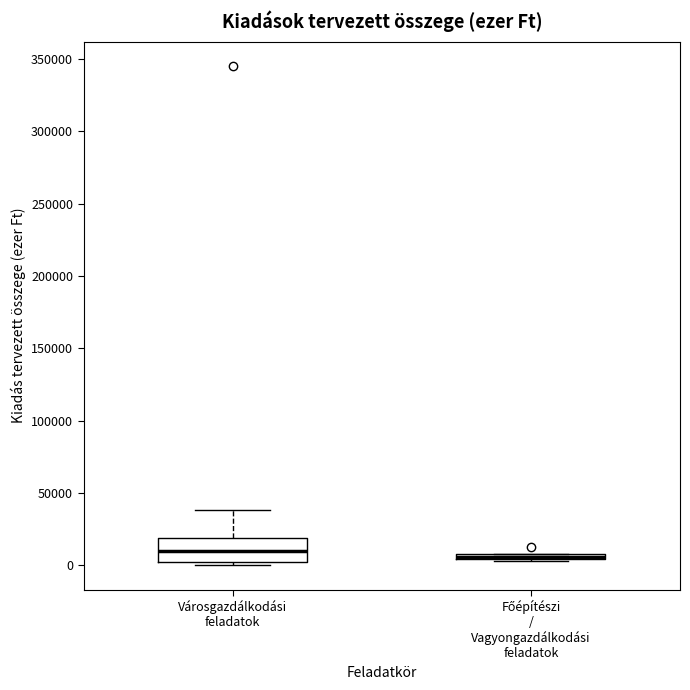

Comparing the boxes themselves (not the whiskers), which one is the tallest?

Városgazdálkodási feladatok